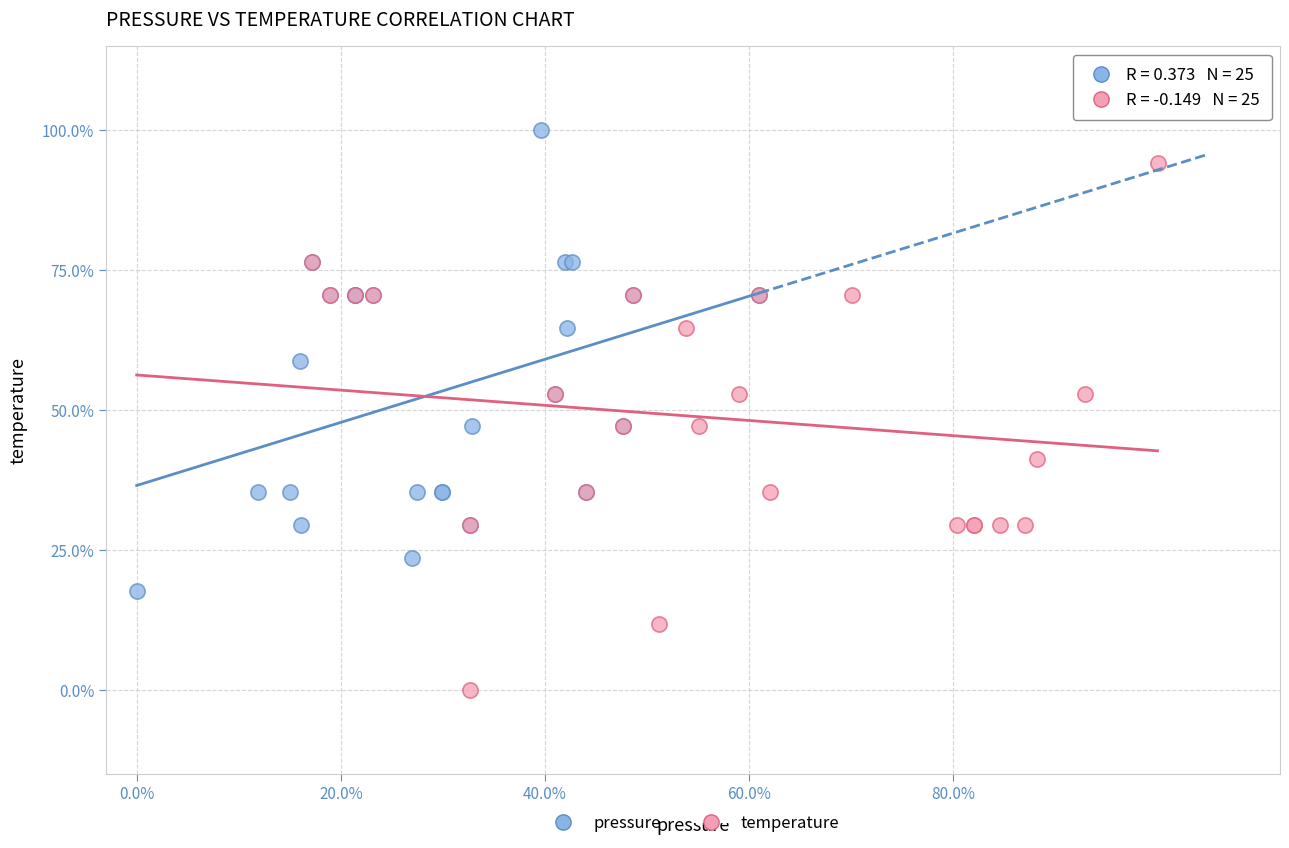

Which series reaches the minimum Y coordinate?

temperature